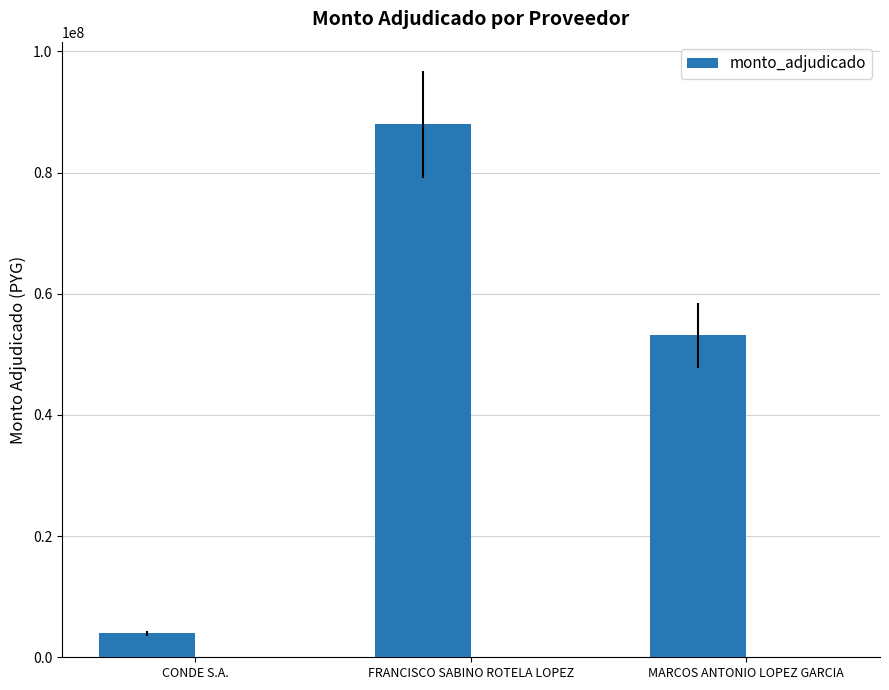

Where is the data nearest to the value 45961250?

MARCOS ANTONIO LOPEZ GARCIA